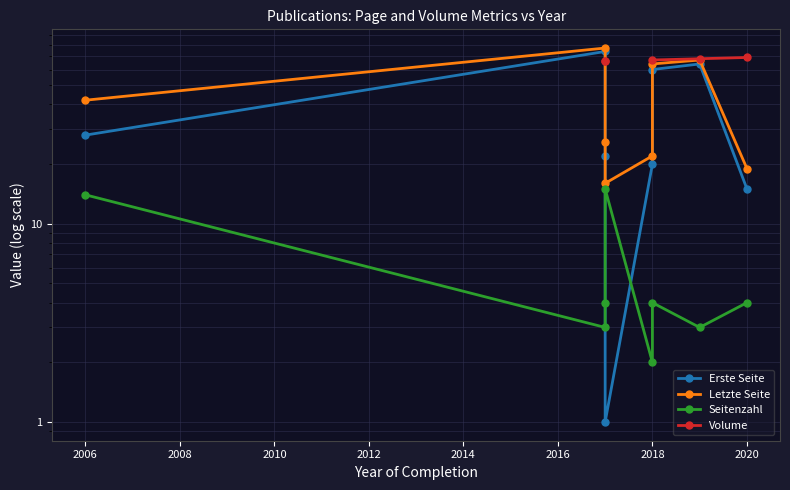

Between 2010 and 2014, which series saw the biggest shift?

Erste Seite